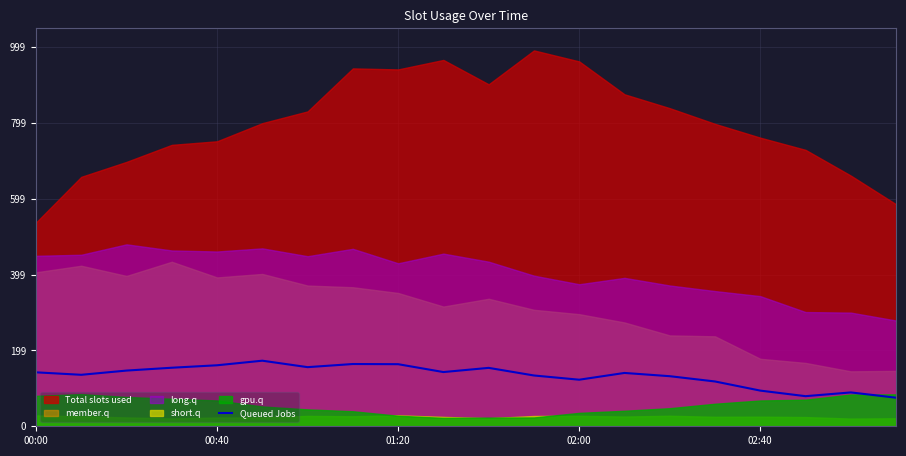

The chart shows a value of 67.5 at 5. True or false?

False